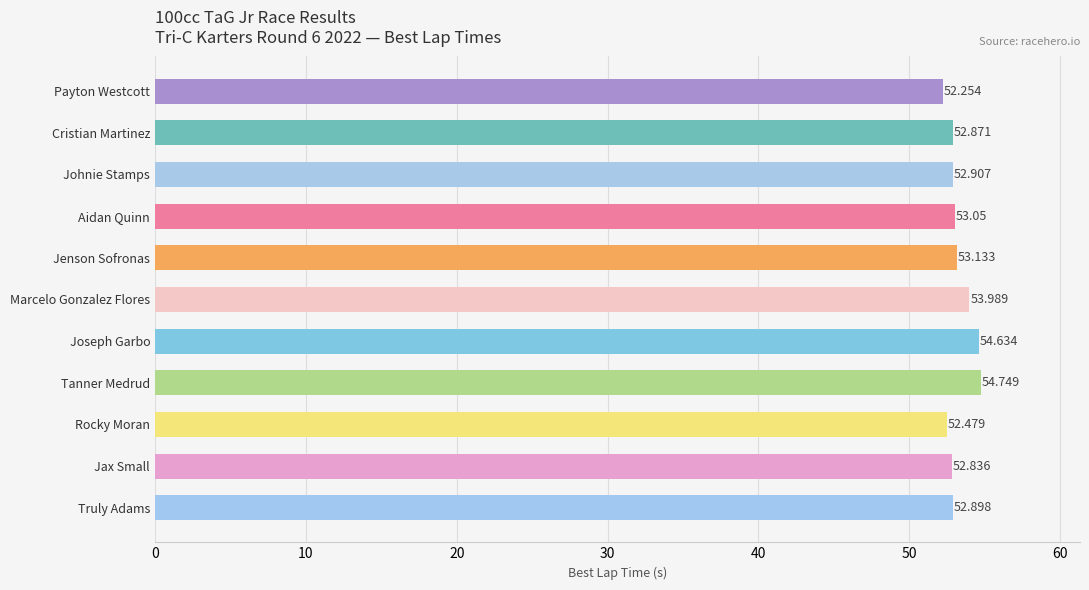

Which has a higher value, Cristian Martinez or Payton Westcott?

Cristian Martinez